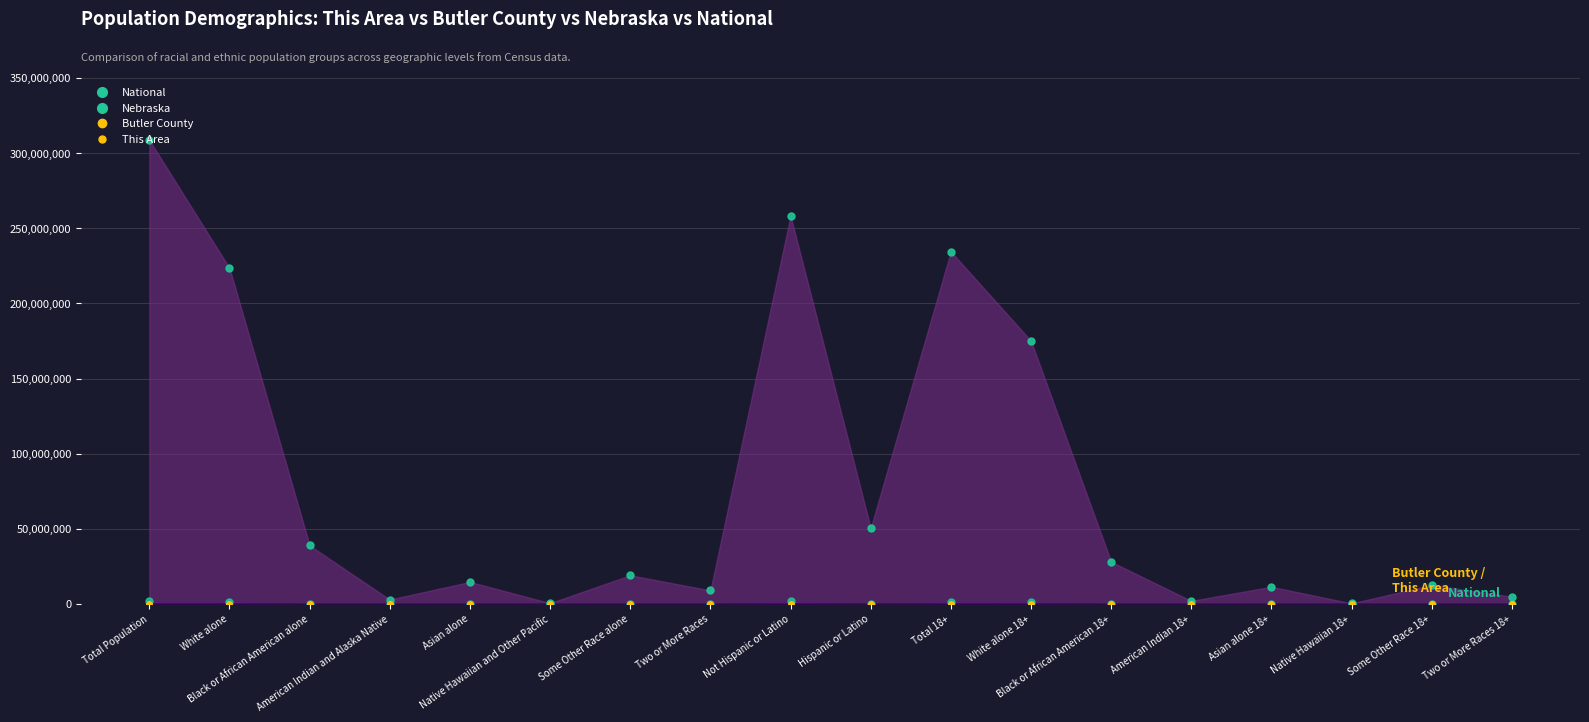

Reading left to right, list all the values displayed in this chart.

This Area: 271	263	0	1	4	0	0	3	264	7	203	200	0	0	3	0	0	0
Butler County: 8395	8192	24	11	27	0	84	57	8200	195	6315	6201	14	9	14	0	50	27
Nebraska: 1826341	1572838	82885	18427	32293	1279	79109	39510	1658936	167405	1367120	1210078	56024	11531	23654	881	47923	17029
National: 308745538	223553265	38929319	2932248	14674252	540013	19107368	9009073	258267944	50477594	234564071	175134916	28088003	2043876	11422616	382409	12651574	4840677